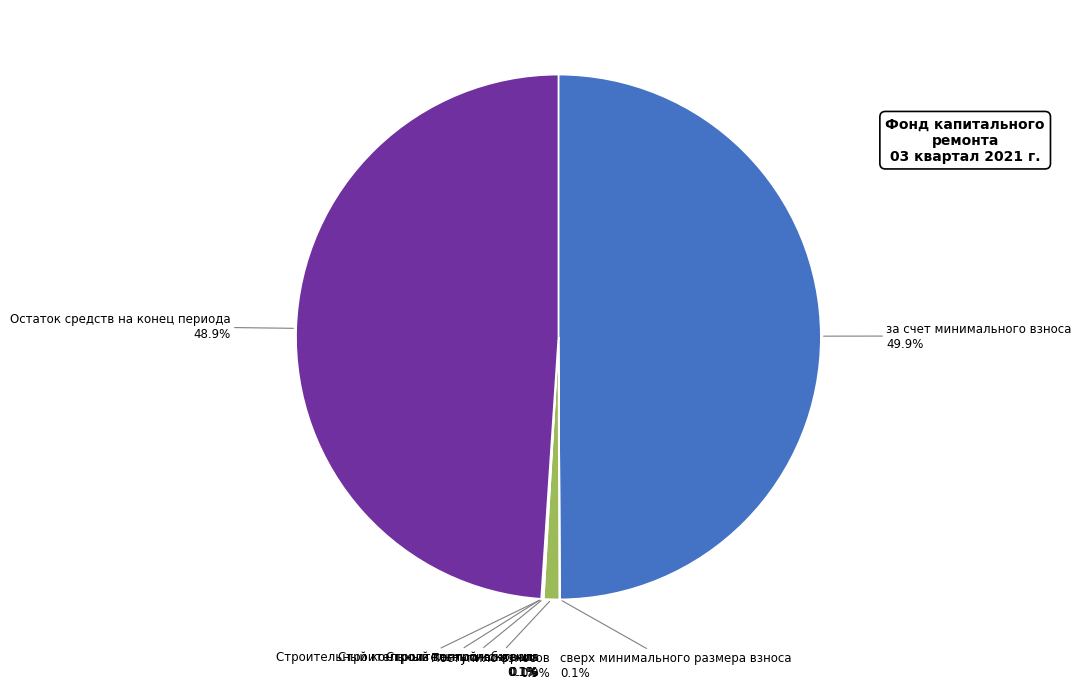

How many segments does this pie chart have?

7